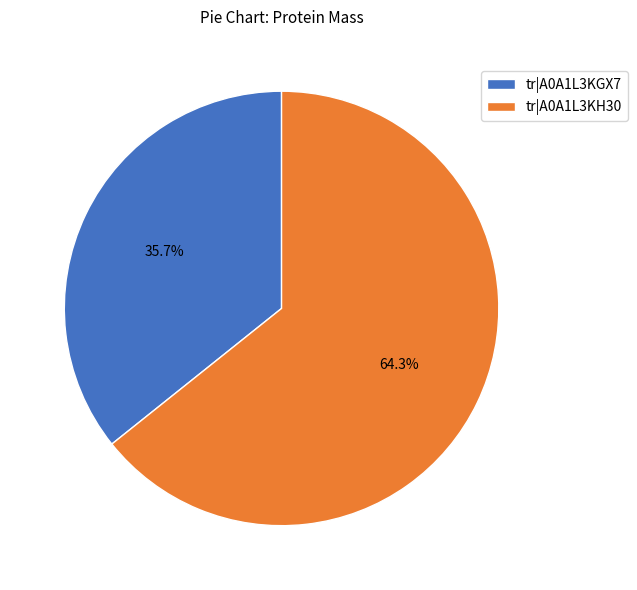

Which slice is the largest?

tr|A0A1L3KH30